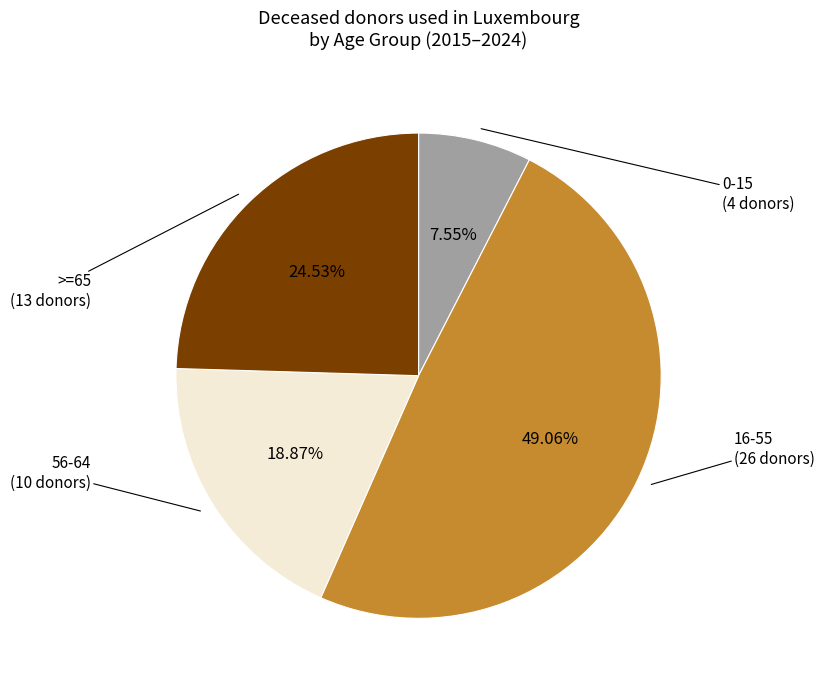

Is there a majority slice in this chart?

No